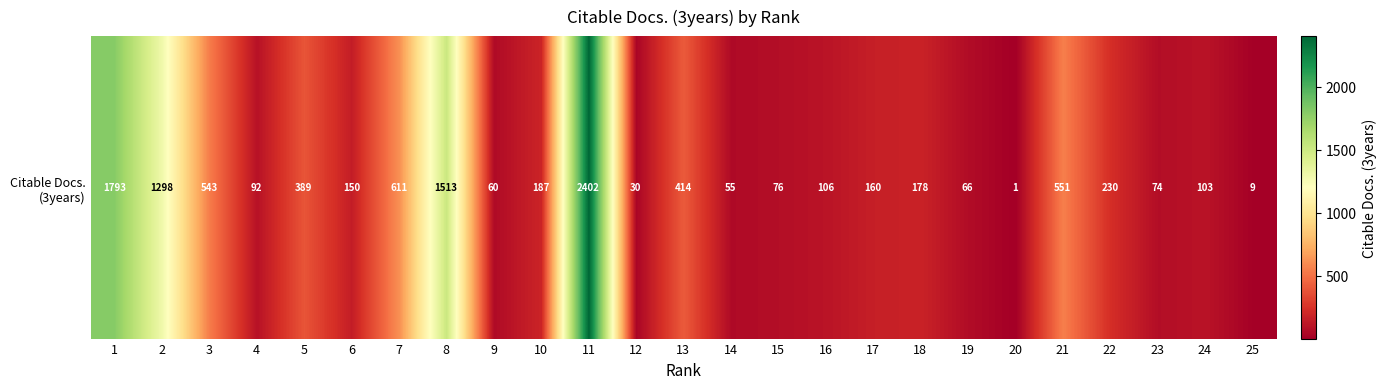

What is the greatest value displayed?

2402